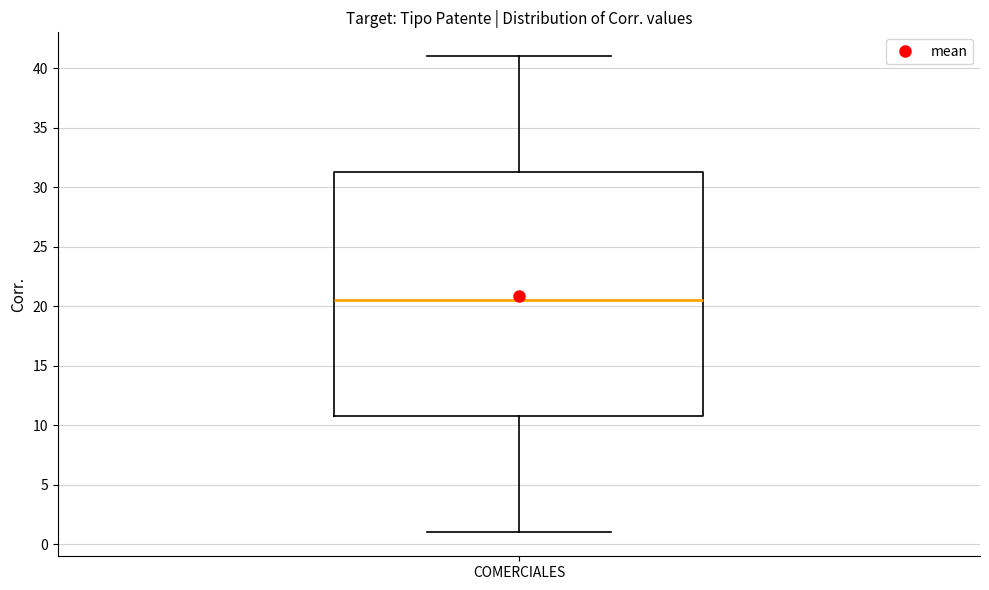

Transcribe this box plot: give where the median line is, the range the box spans, and where the two whiskers end, as read against the y-axis. The values are not printed on the chart, so give them approximately, as read against the axis.

median 20.5, box 11.0 to 31.5, whiskers 1.0 to 41.0